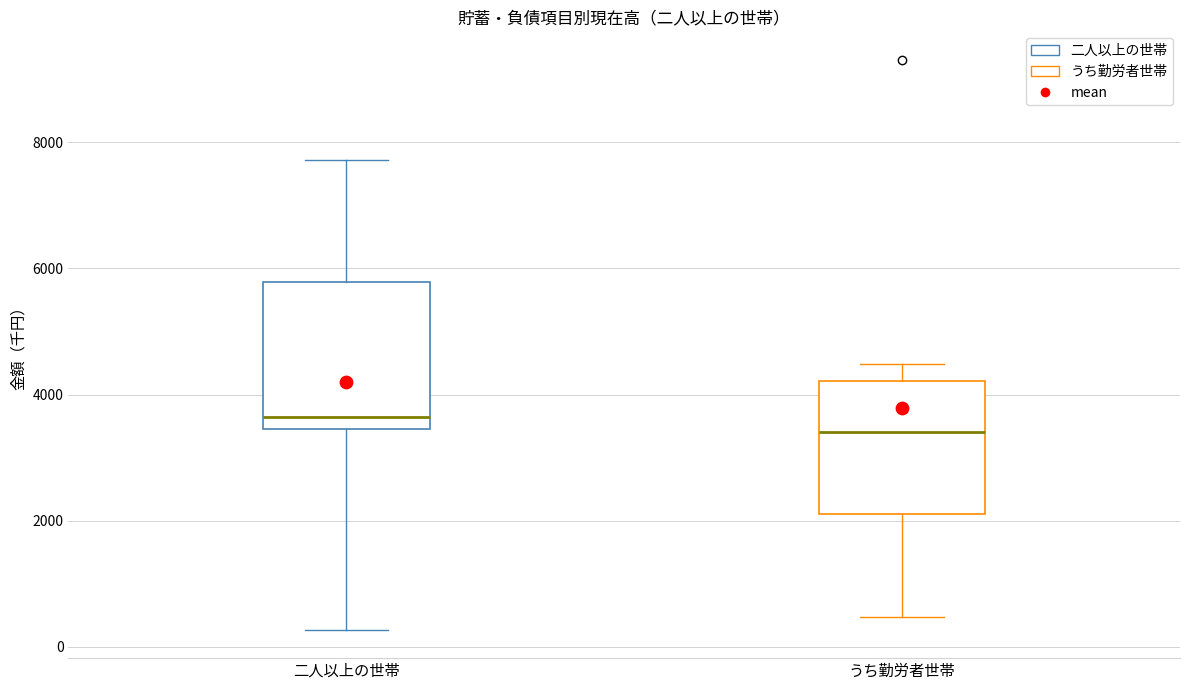

Reading left to right, transcribe this box plot: for each box, give where its median line is, the range the box spans, and where its two whiskers end, as read against the y-axis. The values are not printed on the chart, so give them approximately, as read against the axis.

二人以上の世帯: median 3600, box 3400 to 5800, whiskers 200 to 7800
うち勤労者世帯: median 3400, box 2200 to 4200, whiskers 400 to 4400